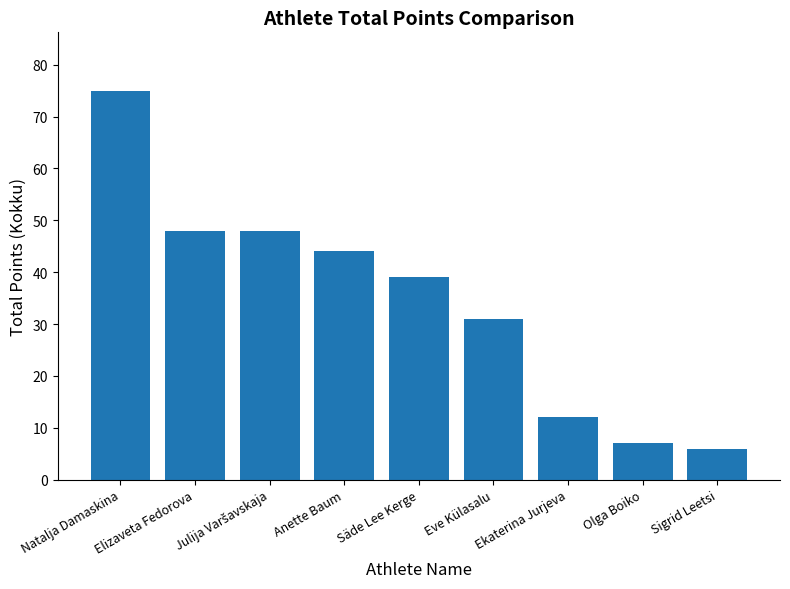

Reading left to right, extract all data points from this chart.

75	48	48	44	39	31	12	7	6